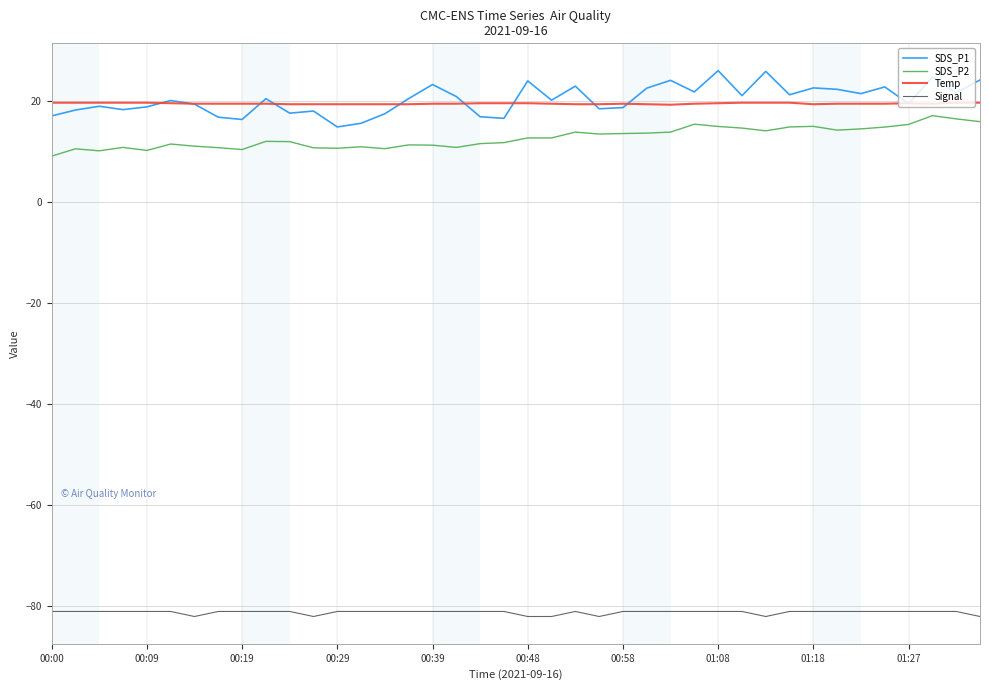

Which series has the largest range (max minus min)?

SDS_P1